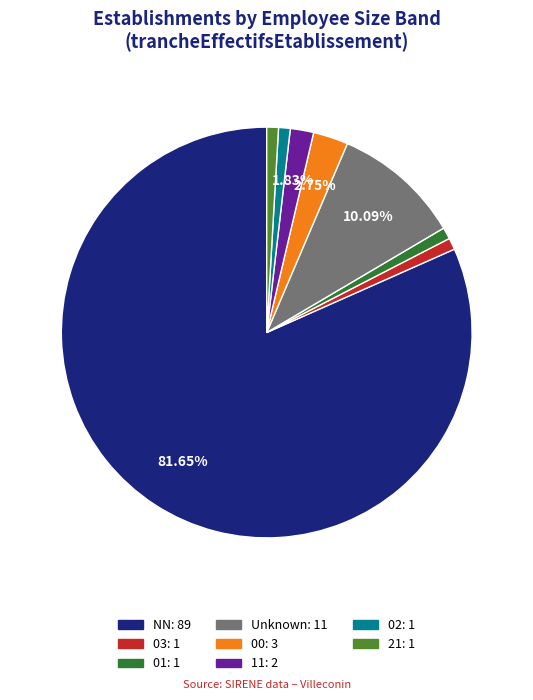

Is there a majority slice in this chart?

Yes